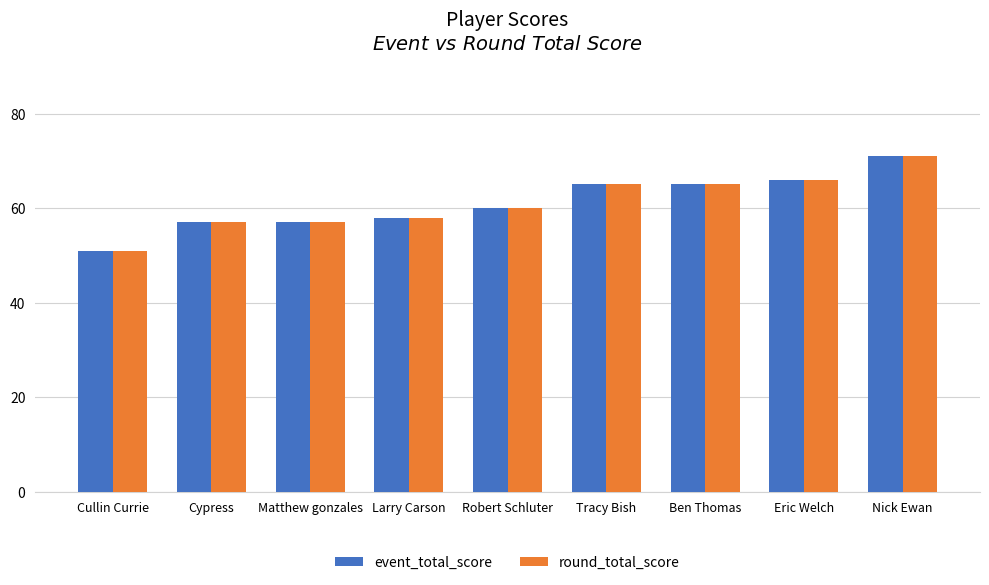

How many values in the event_total_score series are below 60?

4